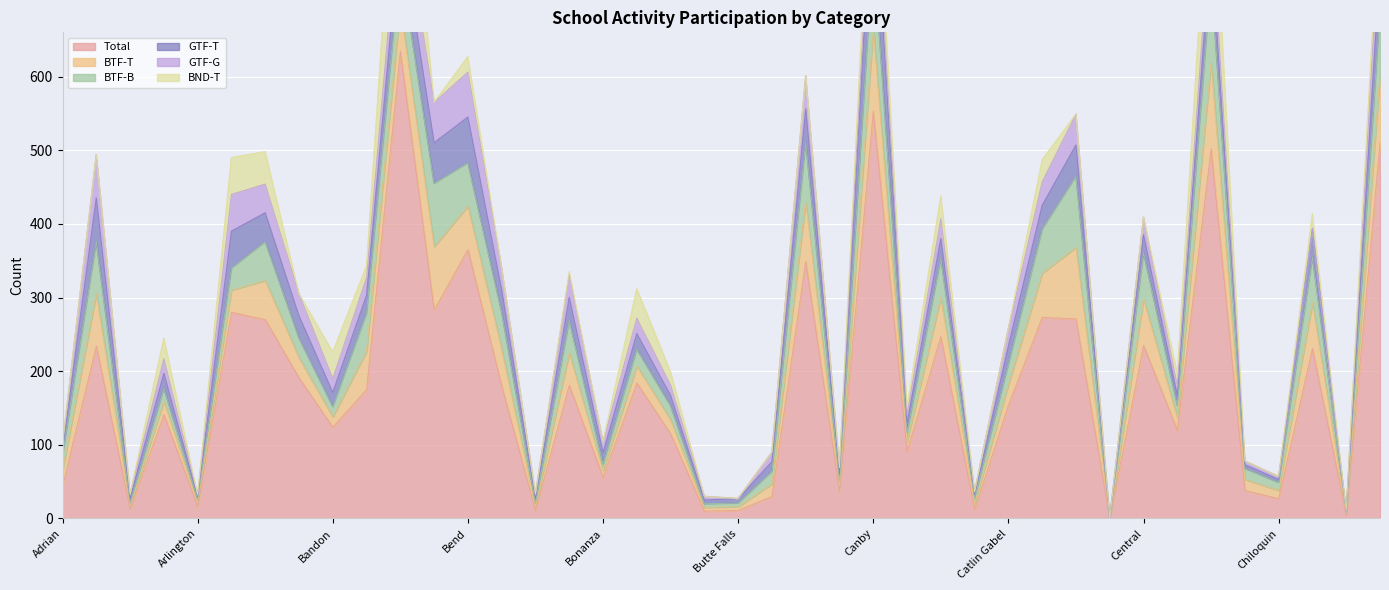

What are all the series names shown in the legend?

Total, BTF-T, BTF-B, GTF-T, GTF-G, BND-T